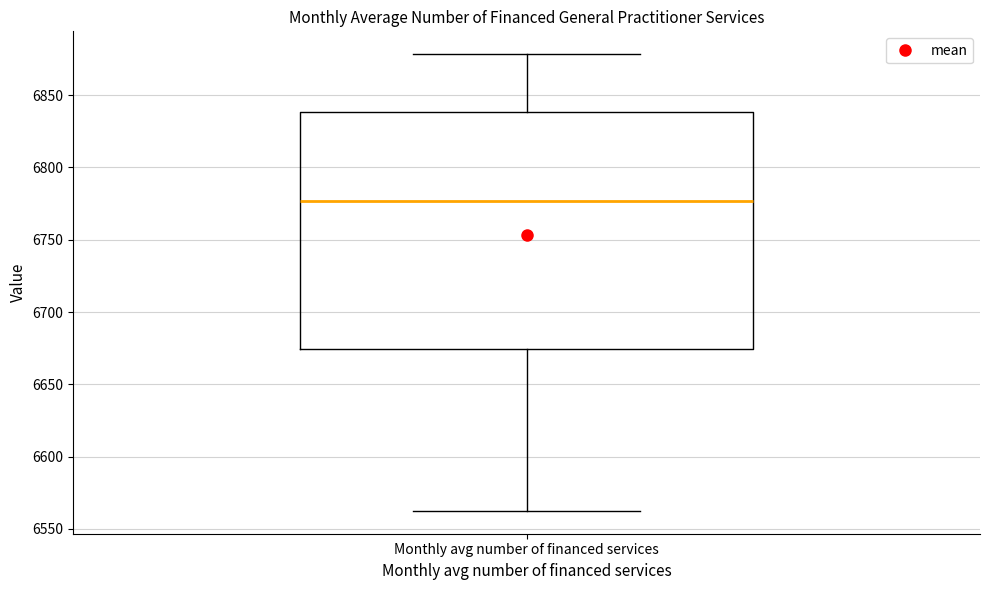

Where is the upper edge of the box for Monthly avg number of financed services on the y-axis? The values are not printed on the chart, so give them approximately, as read against the axis.

6840